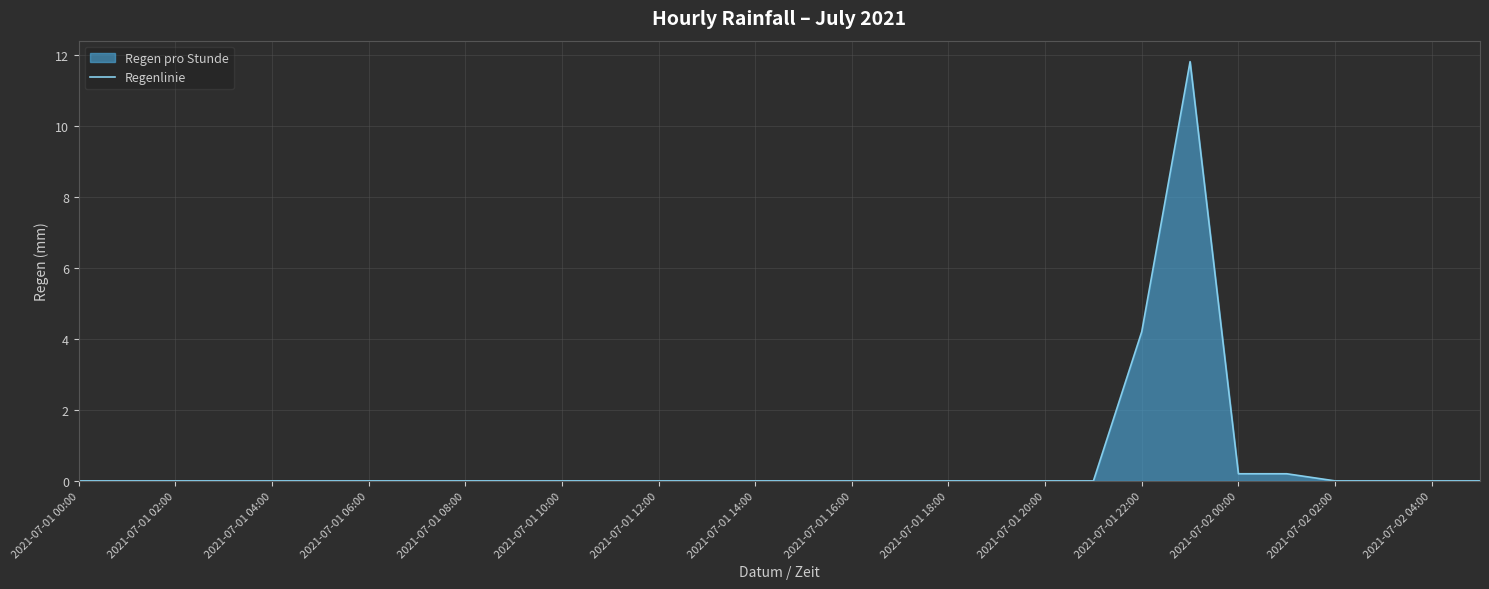

True or false: the data has more than 2 interior local peaks.

False